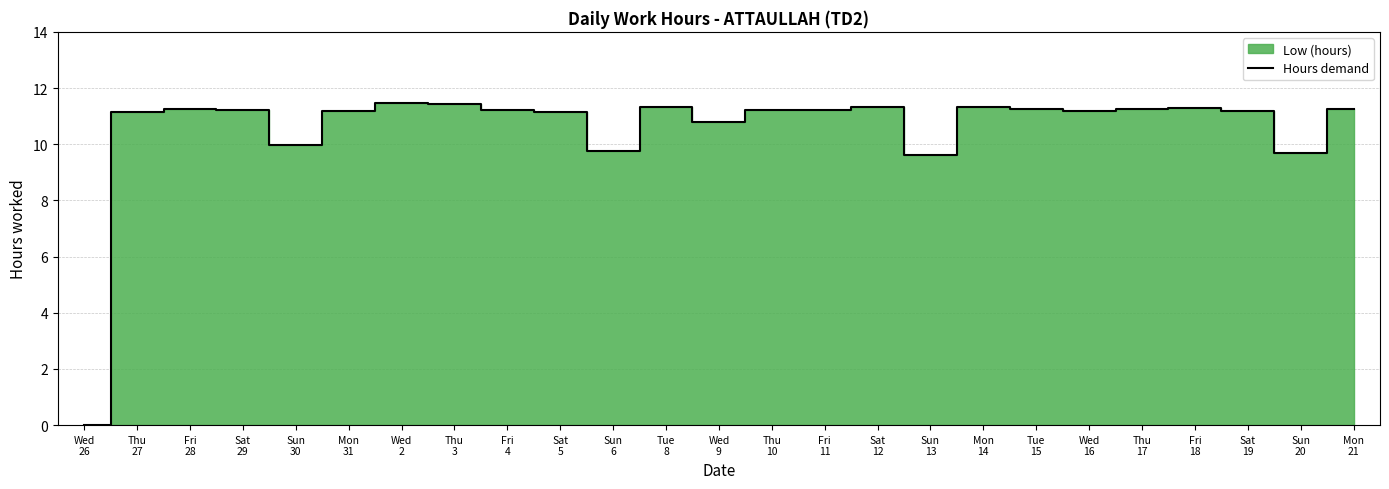

Where is the first local minimum?

Sun
30